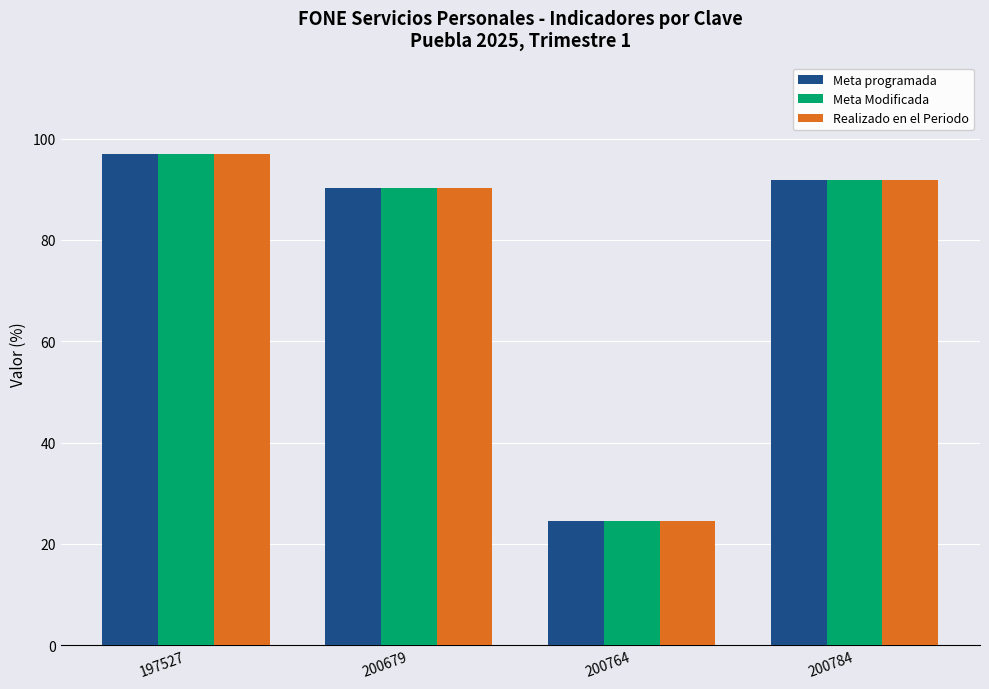

True or false: Meta Modificada has a value of 139.6 at 200784.

False